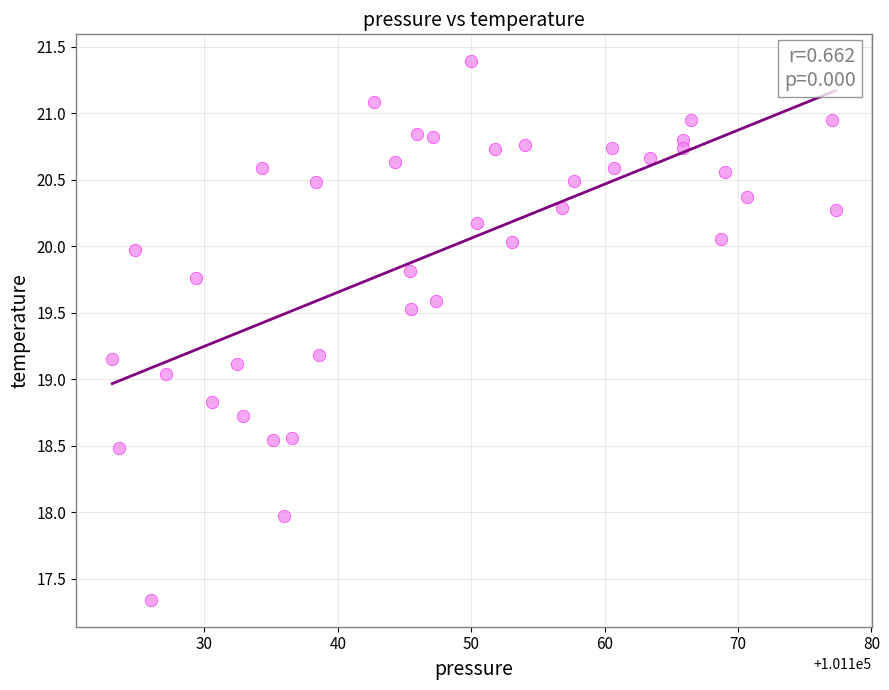

What is the range of X values (max minus min)?

54.2